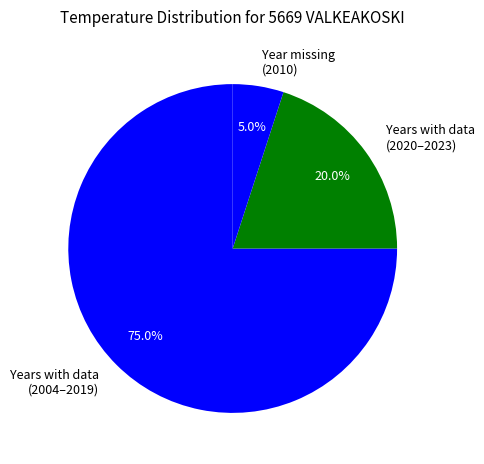

To the nearest percent, what is the average slice percentage?

33%